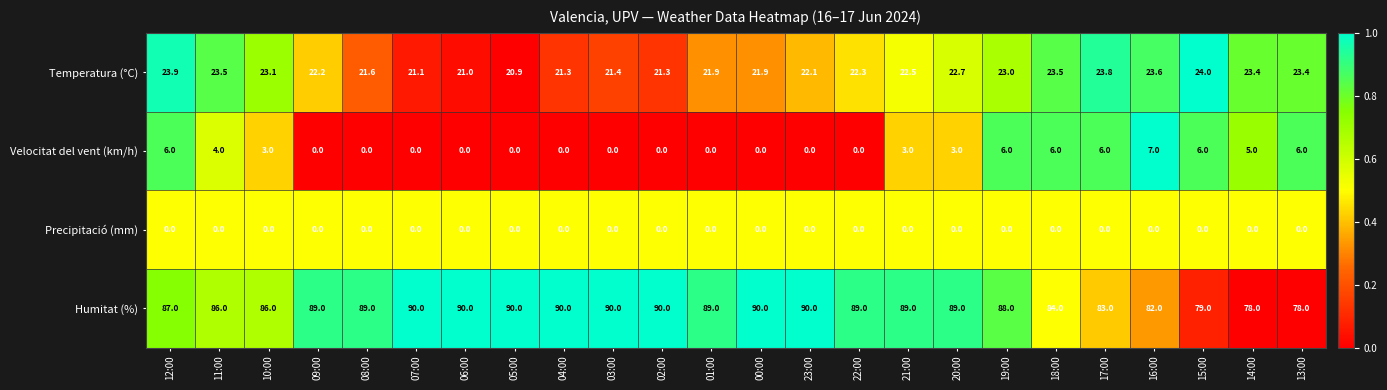

What is the difference between the Humitat (%) values at 11:00 and 03:00?

4.0